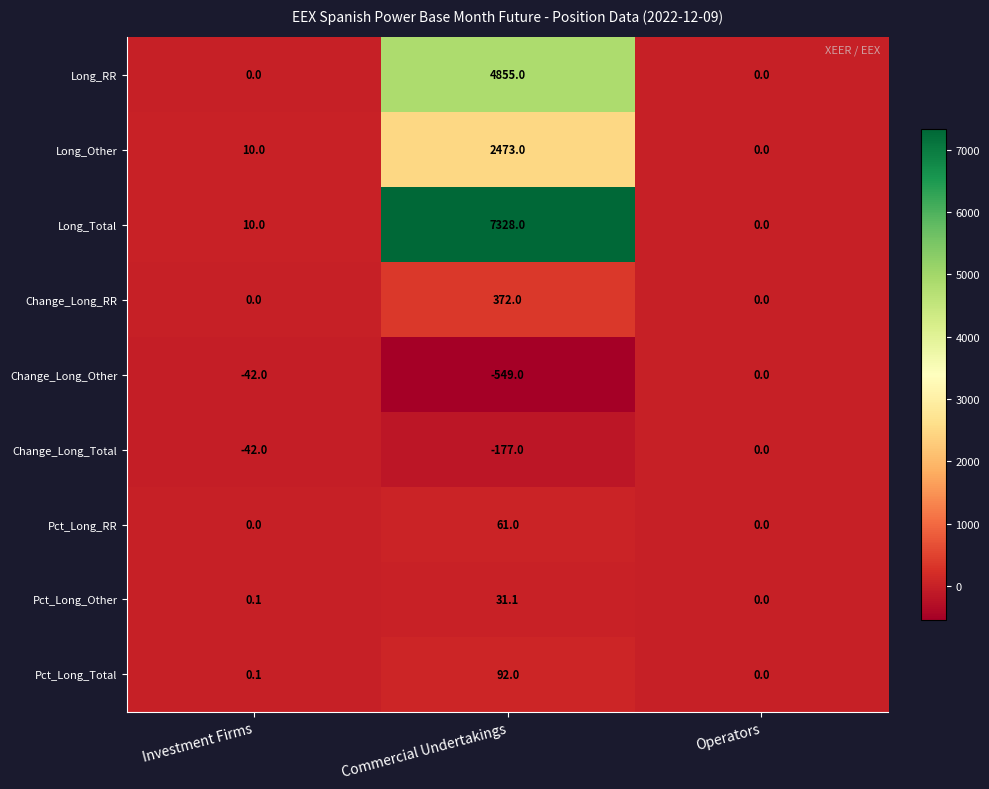

Reading left to right, list all the values displayed in this chart.

Long_RR: Investment Firms=0.0	Commercial Undertakings=4855.0	Operators=0.0
Long_Other: Investment Firms=10.0	Commercial Undertakings=2473.0	Operators=0.0
Long_Total: Investment Firms=10.0	Commercial Undertakings=7328.0	Operators=0.0
Change_Long_RR: Investment Firms=0.0	Commercial Undertakings=372.0	Operators=0.0
Change_Long_Other: Investment Firms=-42.0	Commercial Undertakings=-549.0	Operators=0.0
Change_Long_Total: Investment Firms=-42.0	Commercial Undertakings=-177.0	Operators=0.0
Pct_Long_RR: Investment Firms=0.0	Commercial Undertakings=61.0	Operators=0.0
Pct_Long_Other: Investment Firms=0.1	Commercial Undertakings=31.1	Operators=0.0
Pct_Long_Total: Investment Firms=0.1	Commercial Undertakings=92.0	Operators=0.0